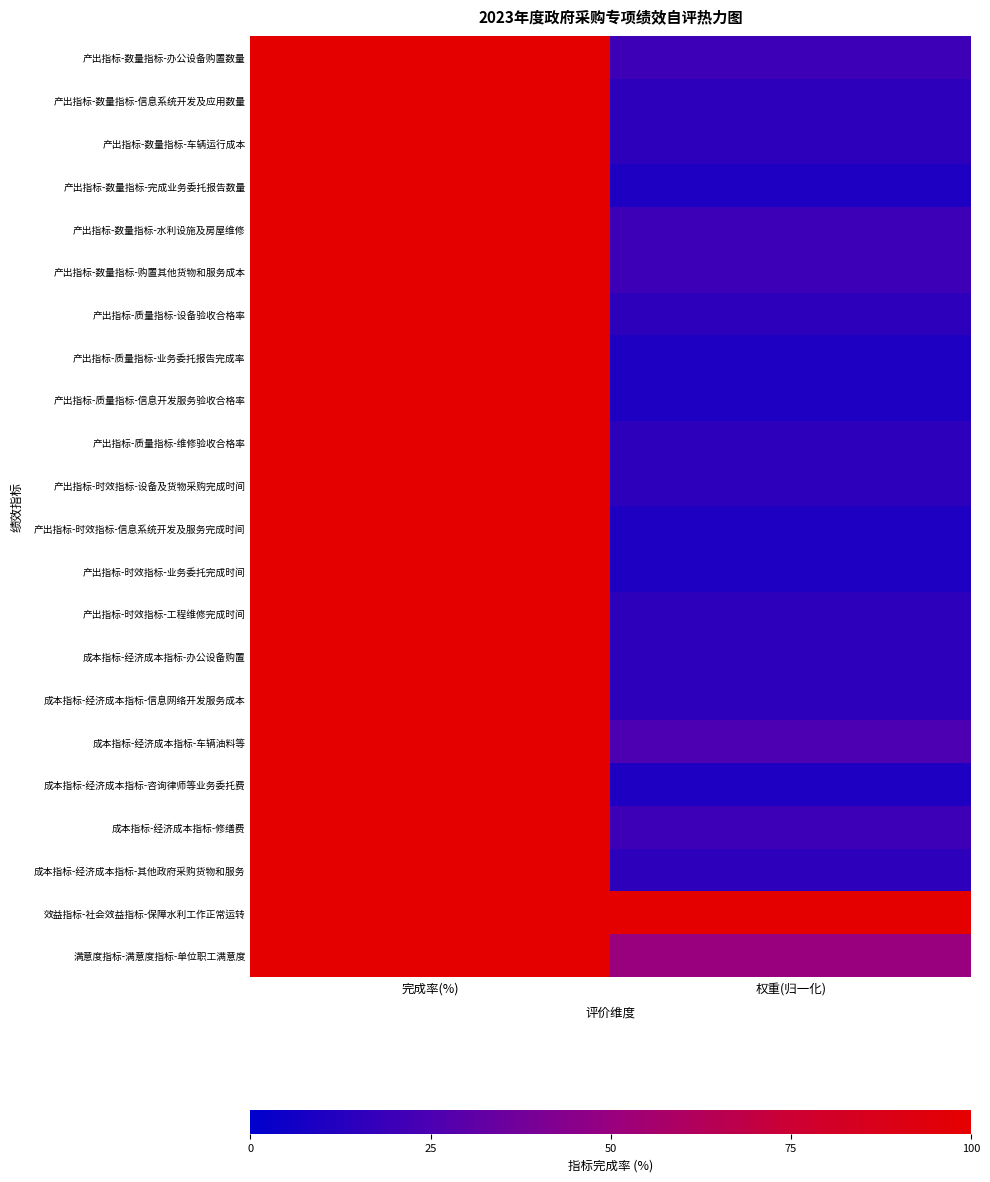

Rank the series by their maximum value, from highest to lowest.

产出指标-数量指标-办公设备购置数量, 产出指标-数量指标-信息系统开发及应用数量, 产出指标-数量指标-车辆运行成本, 产出指标-数量指标-完成业务委托报告数量, 产出指标-数量指标-水利设施及房屋维修, 产出指标-数量指标-购置其他货物和服务成本, 产出指标-质量指标-设备验收合格率, 产出指标-质量指标-业务委托报告完成率, 产出指标-质量指标-信息开发服务验收合格率, 产出指标-质量指标-维修验收合格率, 产出指标-时效指标-设备及货物采购完成时间, 产出指标-时效指标-信息系统开发及服务完成时间, 产出指标-时效指标-业务委托完成时间, 产出指标-时效指标-工程维修完成时间, 成本指标-经济成本指标-办公设备购置, 成本指标-经济成本指标-信息网络开发服务成本, 成本指标-经济成本指标-车辆油料等, 成本指标-经济成本指标-咨询律师等业务委托费, 成本指标-经济成本指标-修缮费, 成本指标-经济成本指标-其他政府采购货物和服务, 效益指标-社会效益指标-保障水利工作正常运转, 满意度指标-满意度指标-单位职工满意度